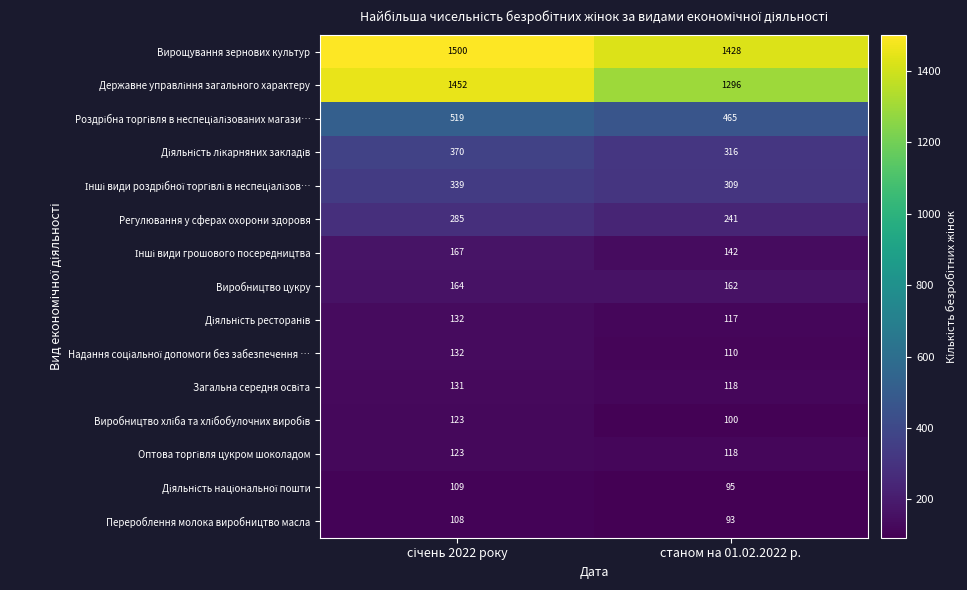

What is the maximum value shown in the chart?

1500